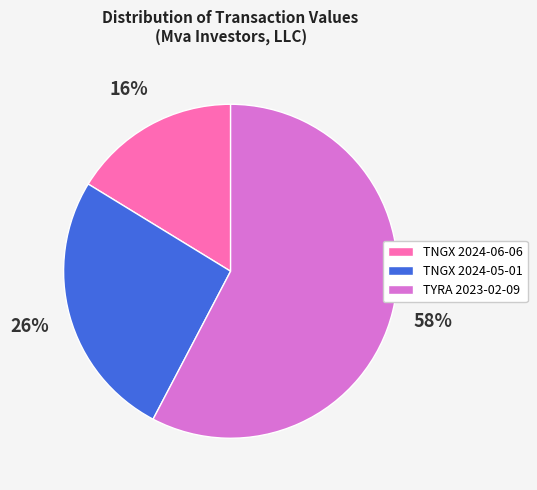

To the nearest percent, what is the average slice percentage?

33%